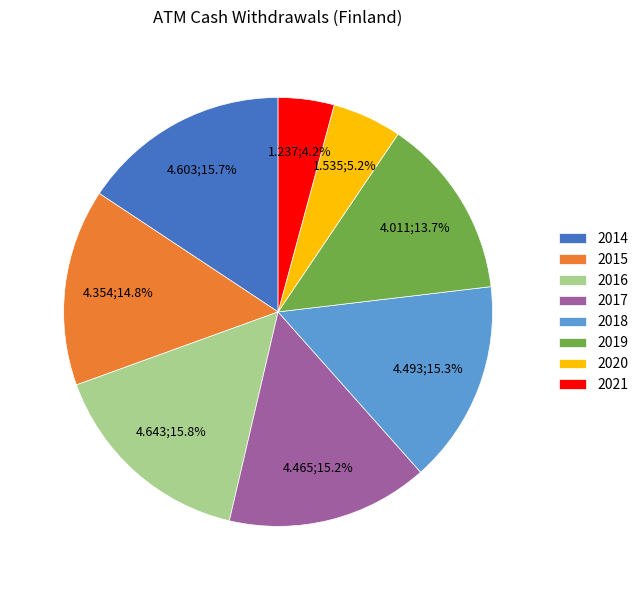

Is there any slice that represents more than half of the pie?

No